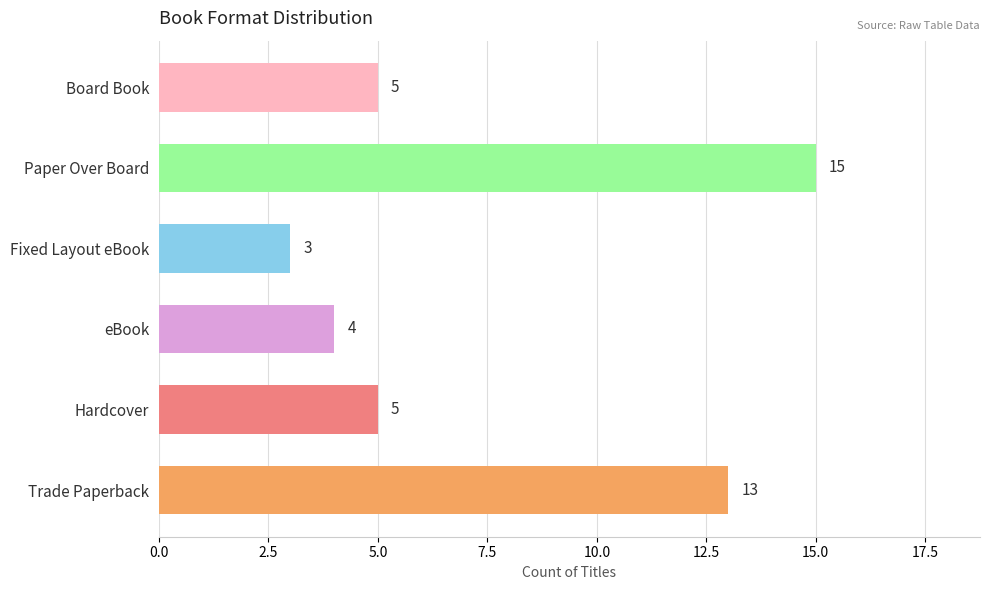

Reading bottom to top, what are all the values shown in this chart?

Trade Paperback=13	Hardcover=5	eBook=4	Fixed Layout eBook=3	Paper Over Board=15	Board Book=5